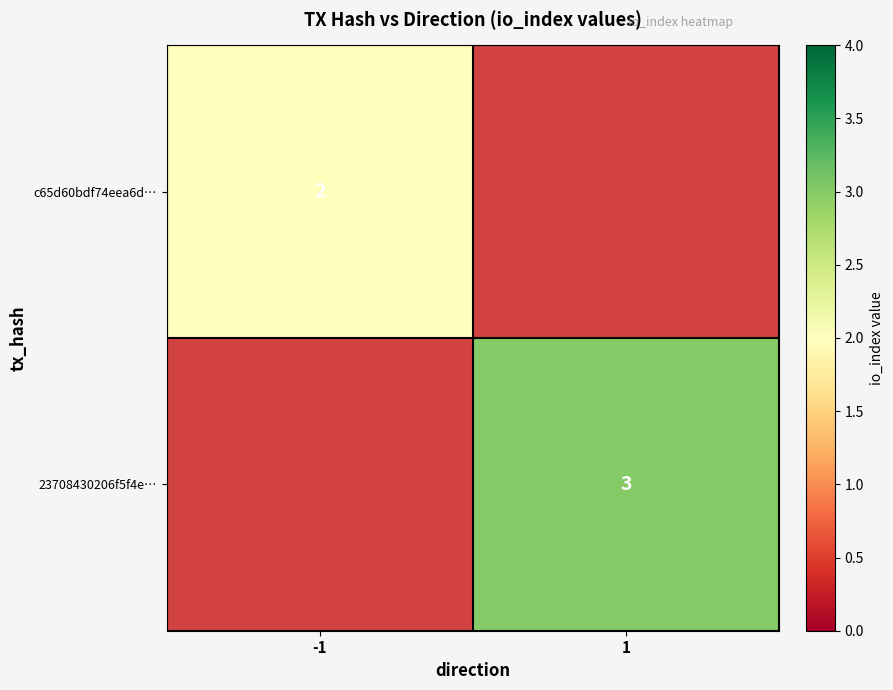

Is the value of 23708430206f5f4e… at 1 greater than the value of c65d60bdf74eea6d… at -1?

Yes